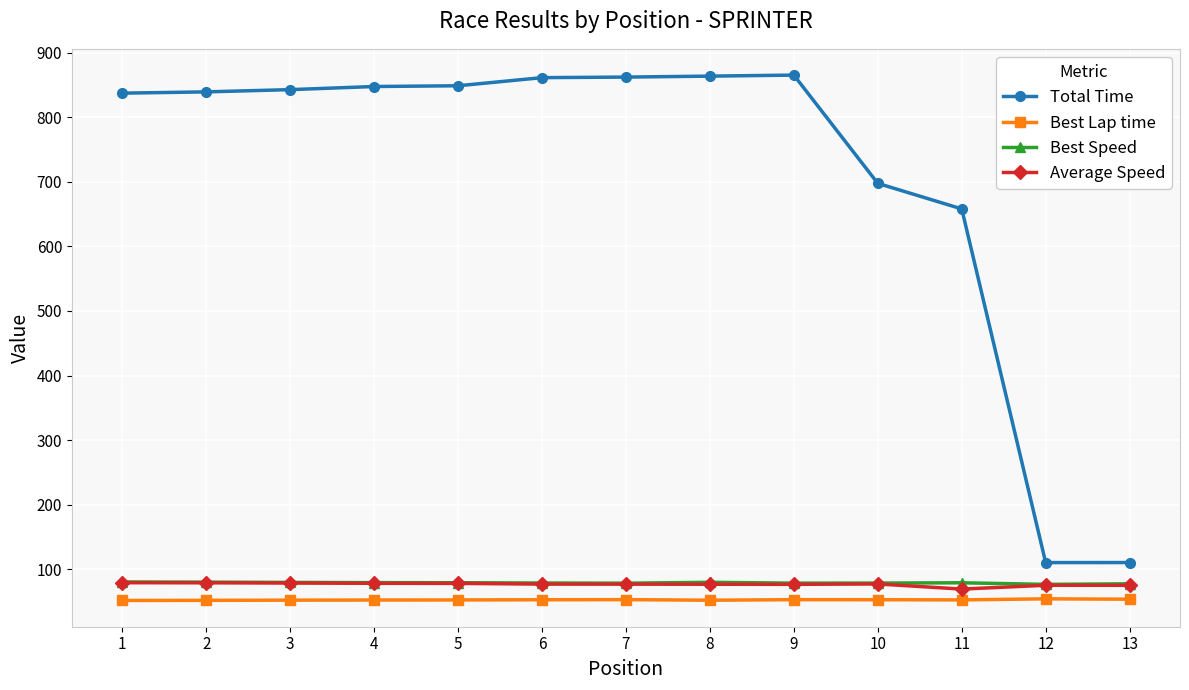

Count the number of categories in the chart.

13